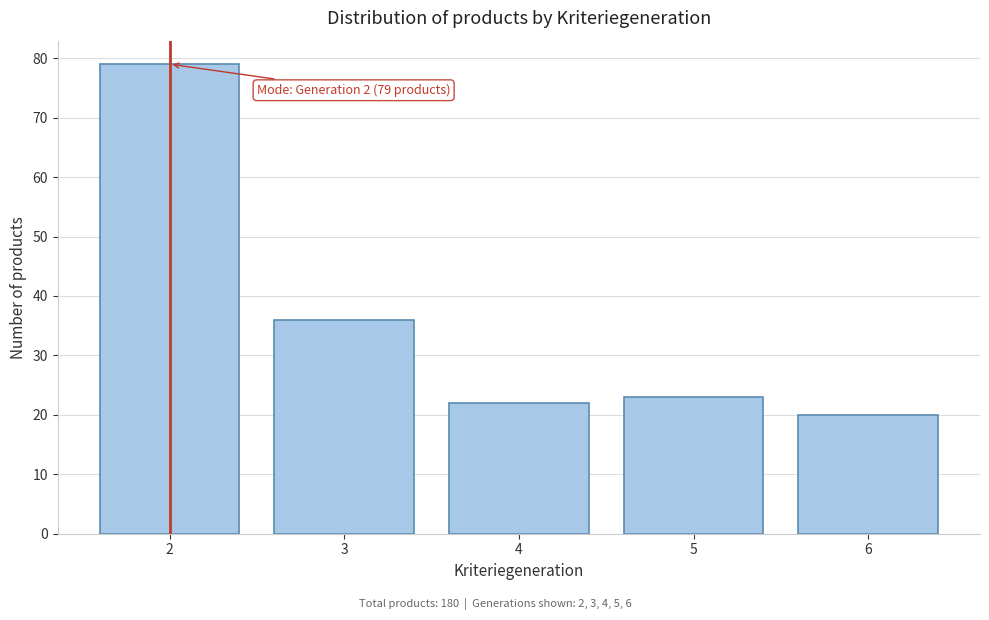

Reading left to right, extract all data points from this chart.

79	36	22	23	20